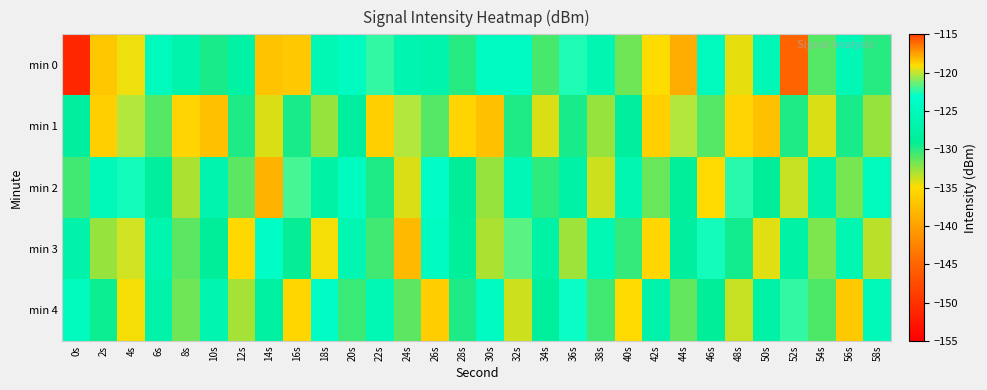

Reading right to left, list all the values displayed in this chart.

min 0: 58s=-130.0	56s=-125.7	54s=-131.1	52s=-145.3	50s=-125.5	48s=-134.5	46s=-124.8	44s=-139.0	42s=-135.1	40s=-131.6	38s=-126.2	36s=-122.6	34s=-130.7	32s=-124.1	30s=-124.3	28s=-129.9	26s=-126.8	24s=-126.3	22s=-122.2	20s=-124.4	18s=-125.9	16s=-118.5	14s=-137.1	12s=-127.6	10s=-129.6	8s=-126.7	6s=-124.6	4s=-119.3	2s=-136.9	0s=-151.1
min 1: 58s=-132.5	56s=-129.6	54s=-134.2	52s=-129.8	50s=-137.4	48s=-135.7	46s=-131.0	44s=-120.2	42s=-136.2	40s=-128.4	38s=-132.5	36s=-129.6	34s=-134.2	32s=-129.8	30s=-137.4	28s=-135.7	26s=-131.0	24s=-120.2	22s=-136.2	20s=-128.4	18s=-132.5	16s=-129.6	14s=-134.2	12s=-129.8	10s=-137.4	8s=-135.7	6s=-131.0	4s=-120.2	2s=-136.2	0s=-128.4
min 2: 58s=-124.9	56s=-131.8	54s=-127.1	52s=-133.7	50s=-129.0	48s=-122.4	46s=-135.3	44s=-128.7	42s=-131.5	40s=-126.2	38s=-133.8	36s=-127.4	34s=-130.1	32s=-125.7	30s=-132.6	28s=-128.9	26s=-123.5	24s=-134.2	22s=-129.8	20s=-124.3	18s=-127.6	16s=-121.9	14s=-138.5	12s=-131.2	10s=-126.7	8s=-133.1	6s=-128.4	4s=-122.8	2s=-125.3	0s=-130.5
min 3: 58s=-133.4	56s=-126.1	54s=-131.9	52s=-127.6	50s=-134.3	48s=-129.5	46s=-122.7	44s=-128.4	42s=-135.6	40s=-130.2	38s=-125.9	36s=-132.8	34s=-127.4	32s=-121.6	30s=-133.1	28s=-128.7	26s=-124.3	24s=-137.9	22s=-130.5	20s=-126.2	18s=-134.8	16s=-129.1	14s=-123.7	12s=-135.4	10s=-128.9	8s=-131.2	6s=-126.5	4s=-119.8	2s=-132.6	0s=-127.3
min 4: 58s=-125.4	56s=-136.7	54s=-130.9	52s=-122.3	50s=-127.5	48s=-133.6	46s=-128.8	44s=-131.3	42s=-126.9	40s=-135.2	38s=-130.6	36s=-122.9	34s=-128.5	32s=-133.8	30s=-124.2	28s=-129.7	26s=-136.3	24s=-131.1	22s=-125.8	20s=-130.4	18s=-123.6	16s=-135.5	14s=-128.1	12s=-132.9	10s=-126.4	8s=-131.6	6s=-127.2	4s=-134.7	2s=-129.3	0s=-124.8